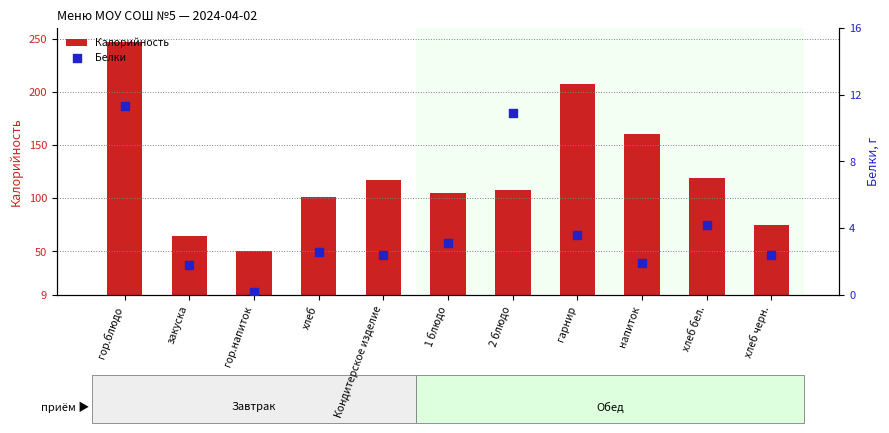

Which series has the widest spread of Y values?

Калорийность